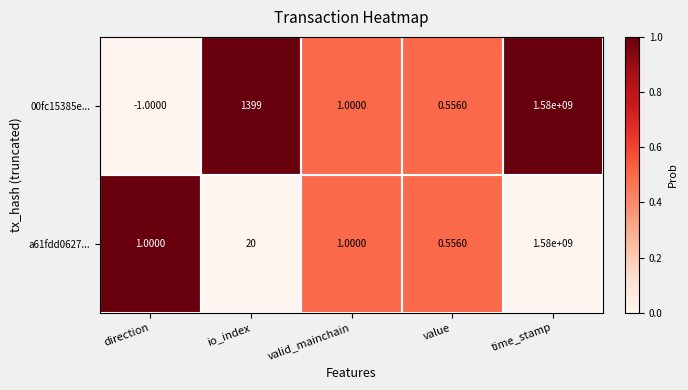

What is the total value across all series at value?

1.1